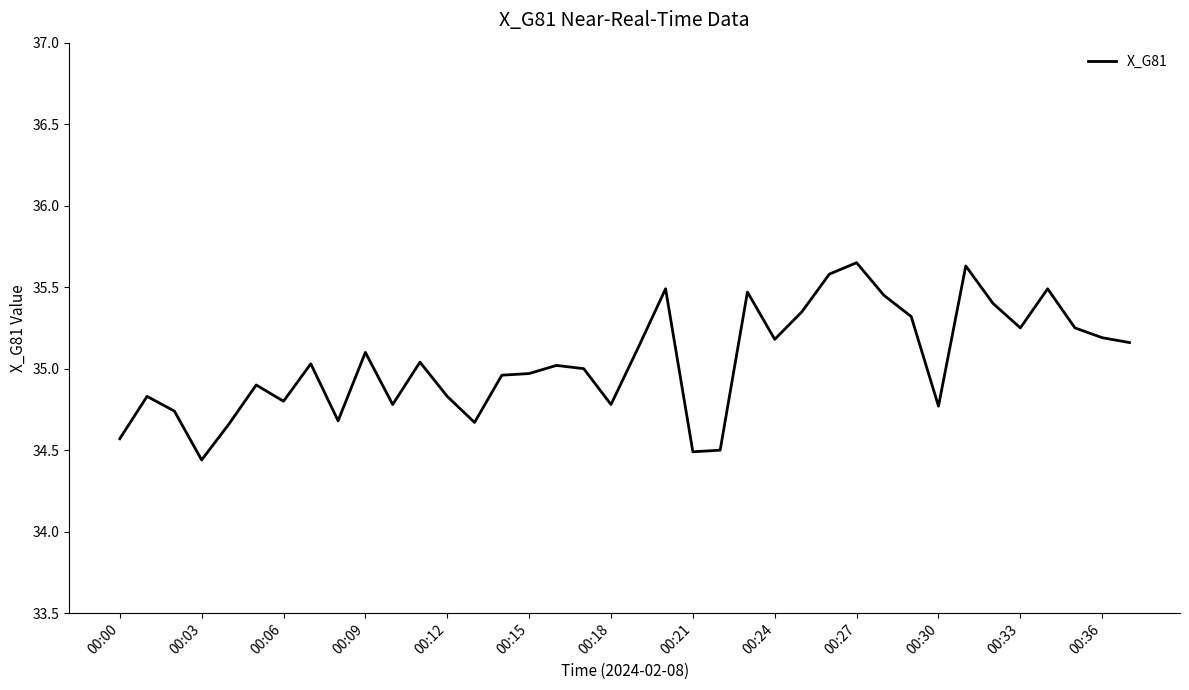

What is the difference between the maximum and minimum values?

1.2